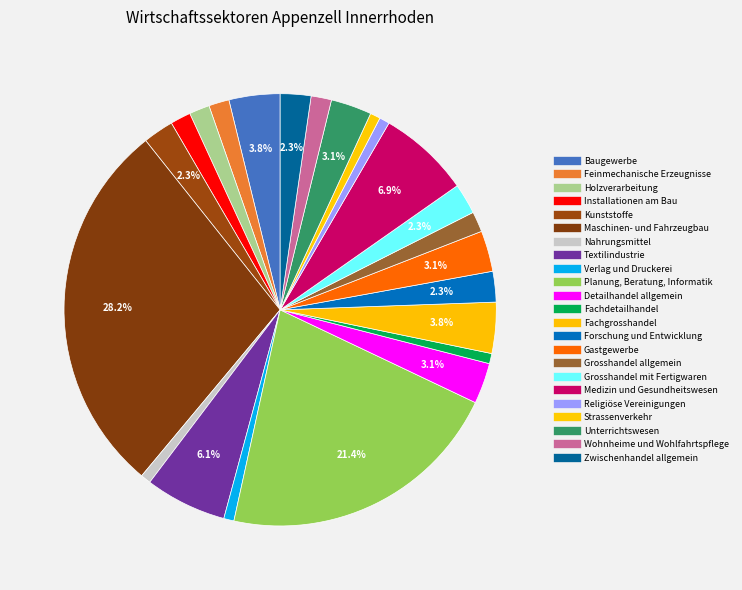

What percentage is the Maschinen- und Fahrzeugbau slice, to the nearest percent?

28%